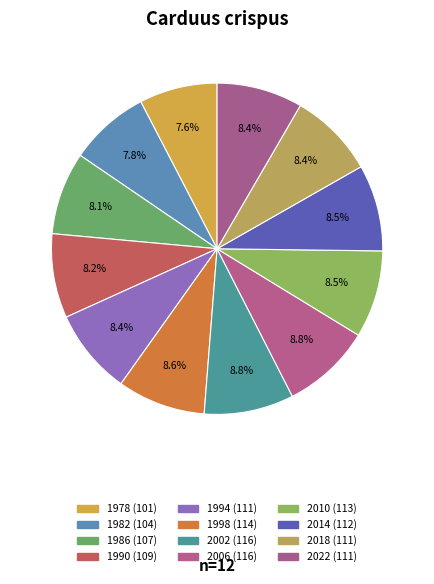

How many segments does this pie chart have?

12